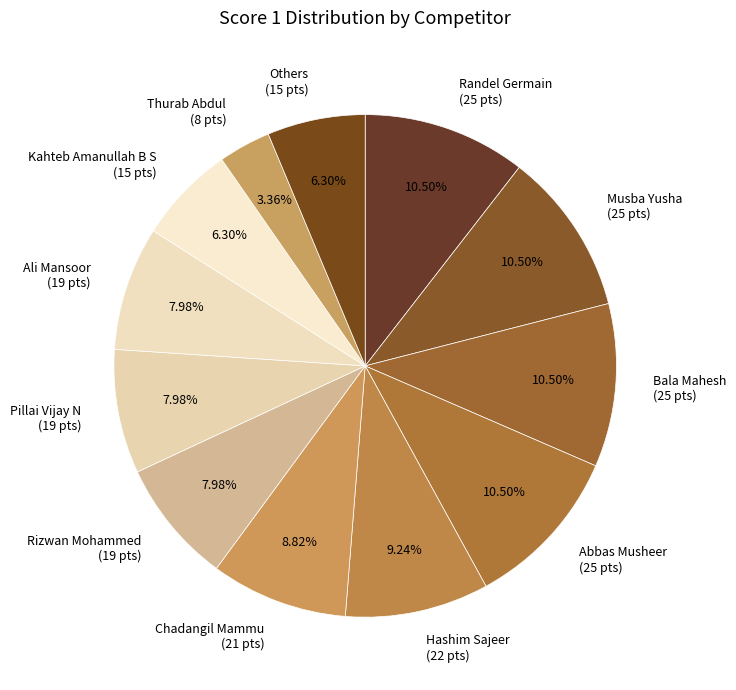

Do Hashim Sajeer (22 pts) and Pillai Vijay N (19 pts) together represent more than half of the pie?

No